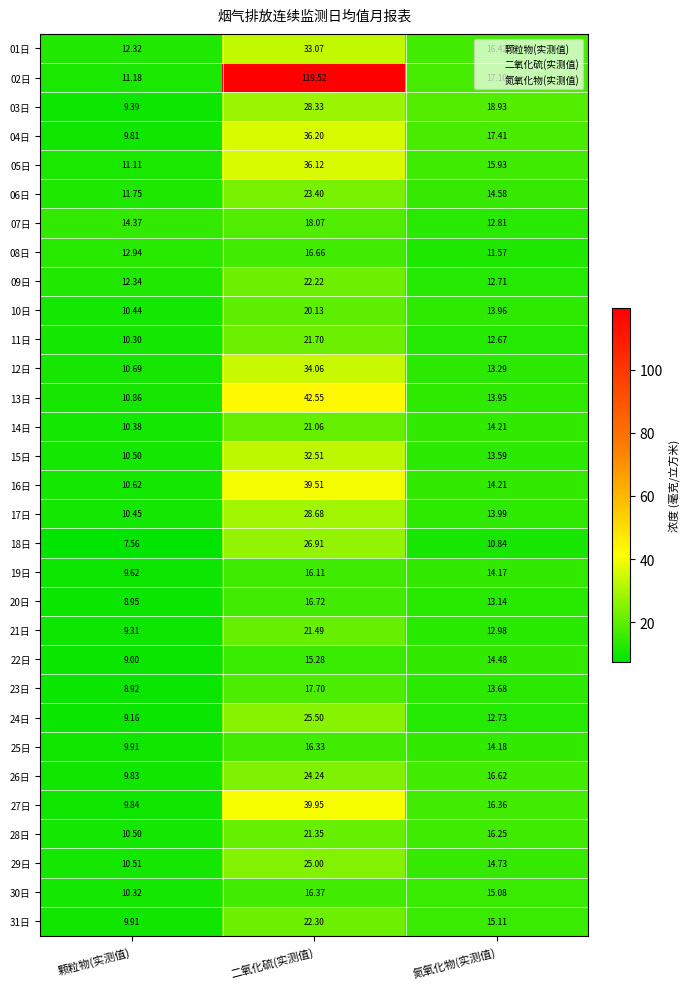

What is the greatest value displayed?

119.5